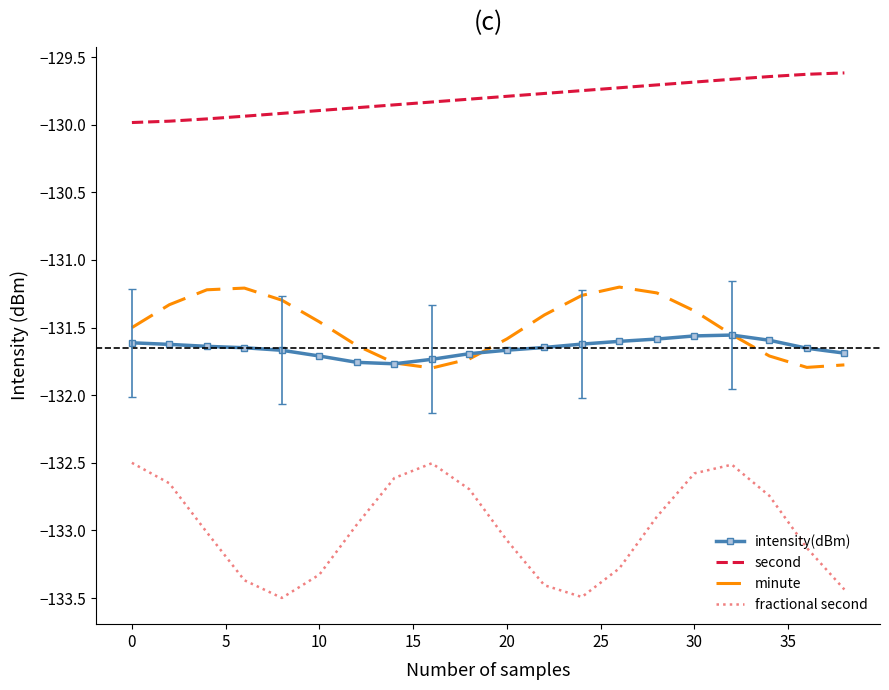

What are all the series names shown in the legend?

intensity(dBm), second, minute, fractional second